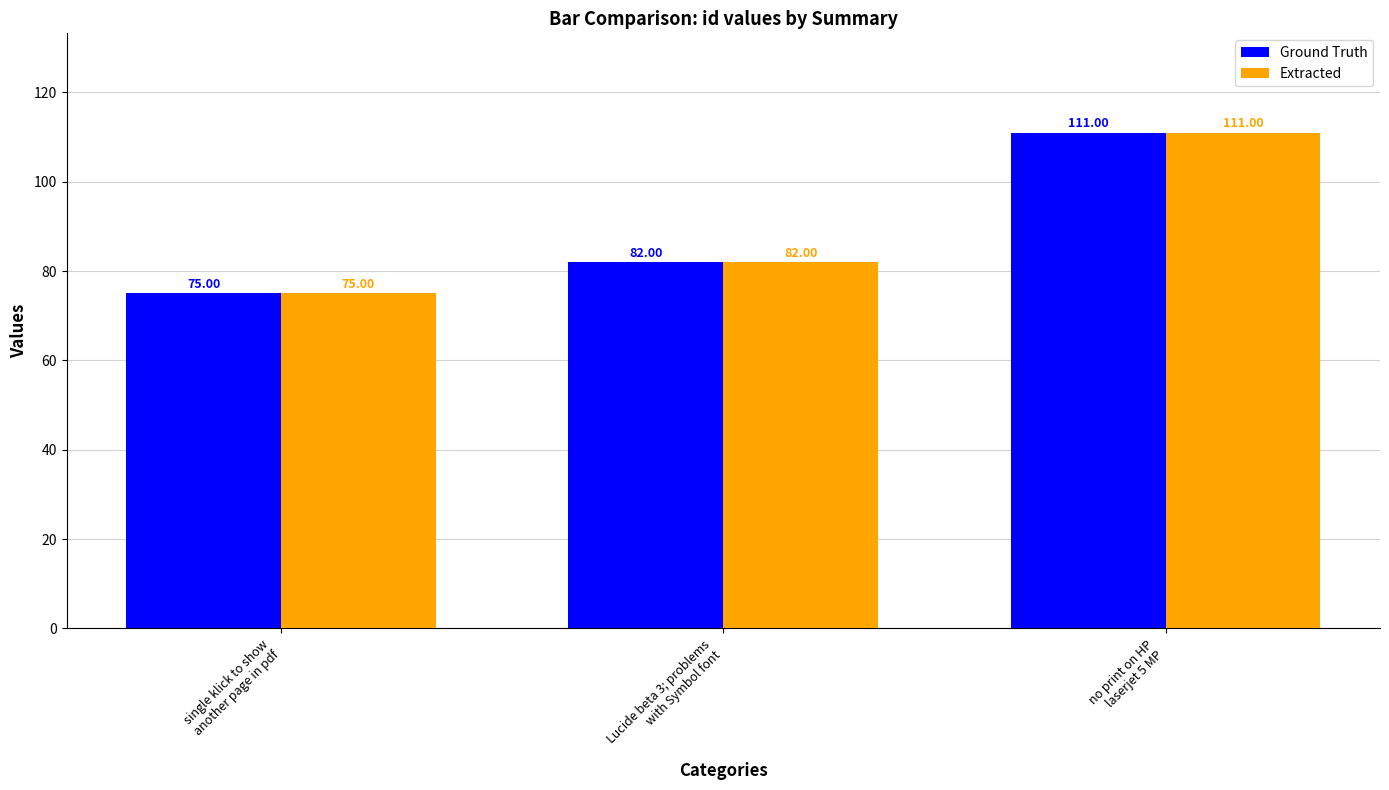

The value of Ground Truth at no print on HP
laserjet 5 MP is 150. True or false?

False